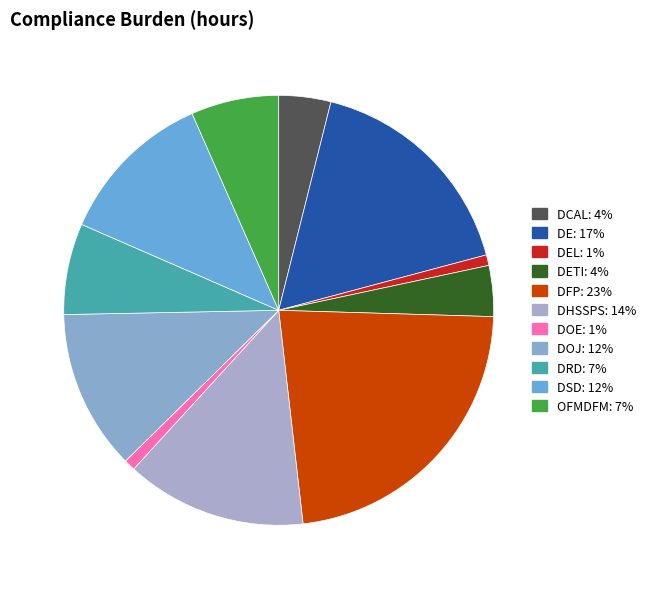

What is the largest slice in the pie chart?

DFP